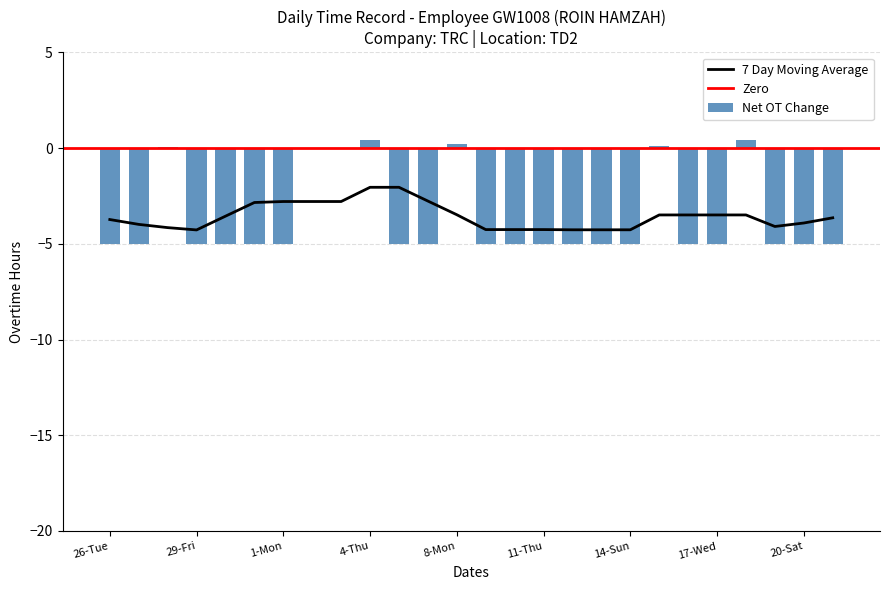

Rank the categories by value from highest to lowest.

4-Thu, 18-Thu, 8-Mon, 15-Mon, 28-Thu, 2-Tue, 3-Wed, 26-Tue, 27-Wed, 29-Fri, 30-Sat, 31-Sun, 1-Mon, 5-Fri, 6-Sat, 9-Tue, 10-Wed, 11-Thu, 12-Fri, 13-Sat, 14-Sun, 16-Tue, 17-Wed, 19-Fri, 20-Sat, 21-Sun